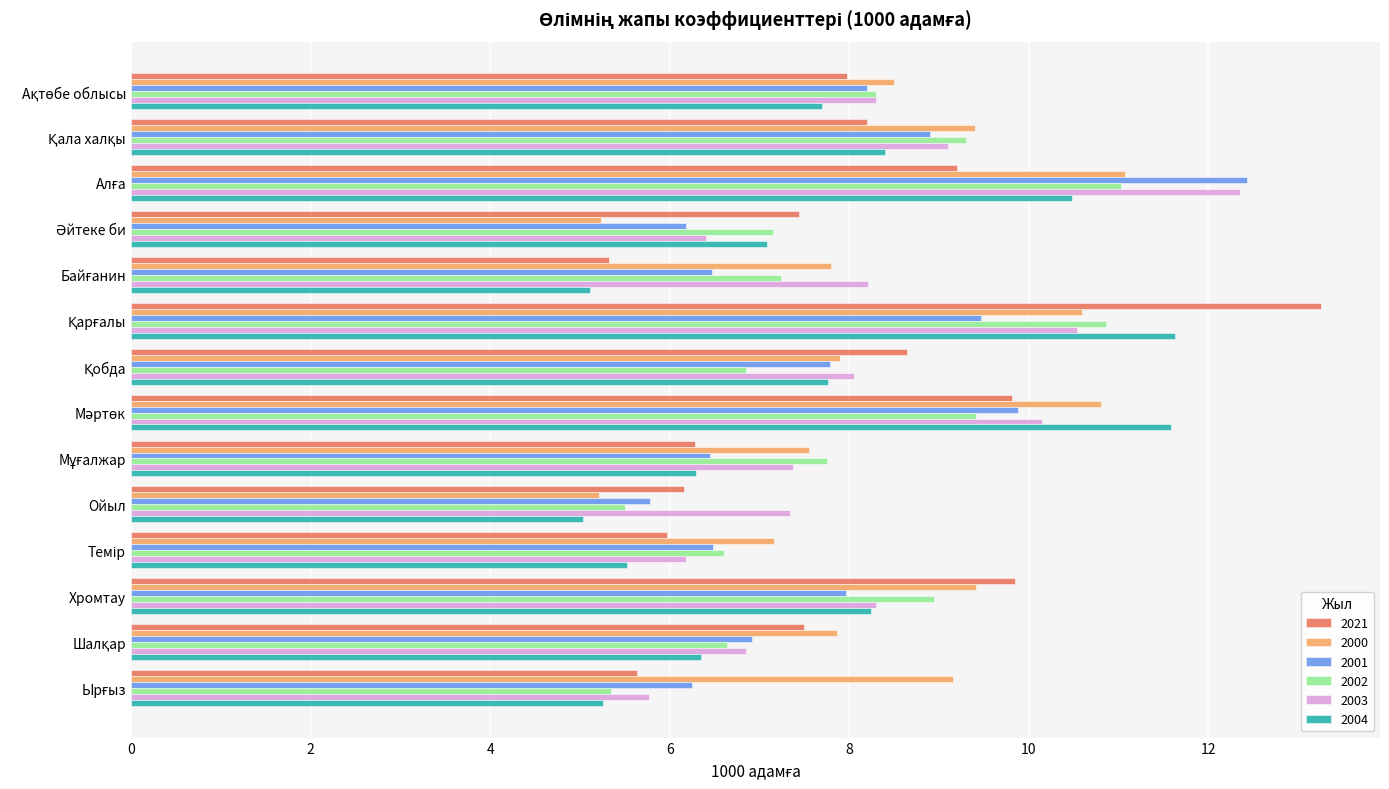

What is the minimum value shown in the chart?

5.0